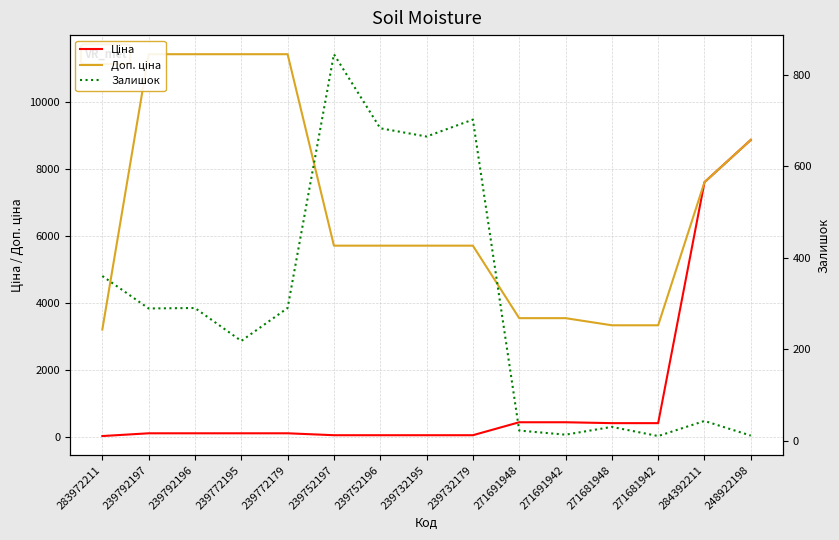

Does the chart have visible grid lines?

Yes